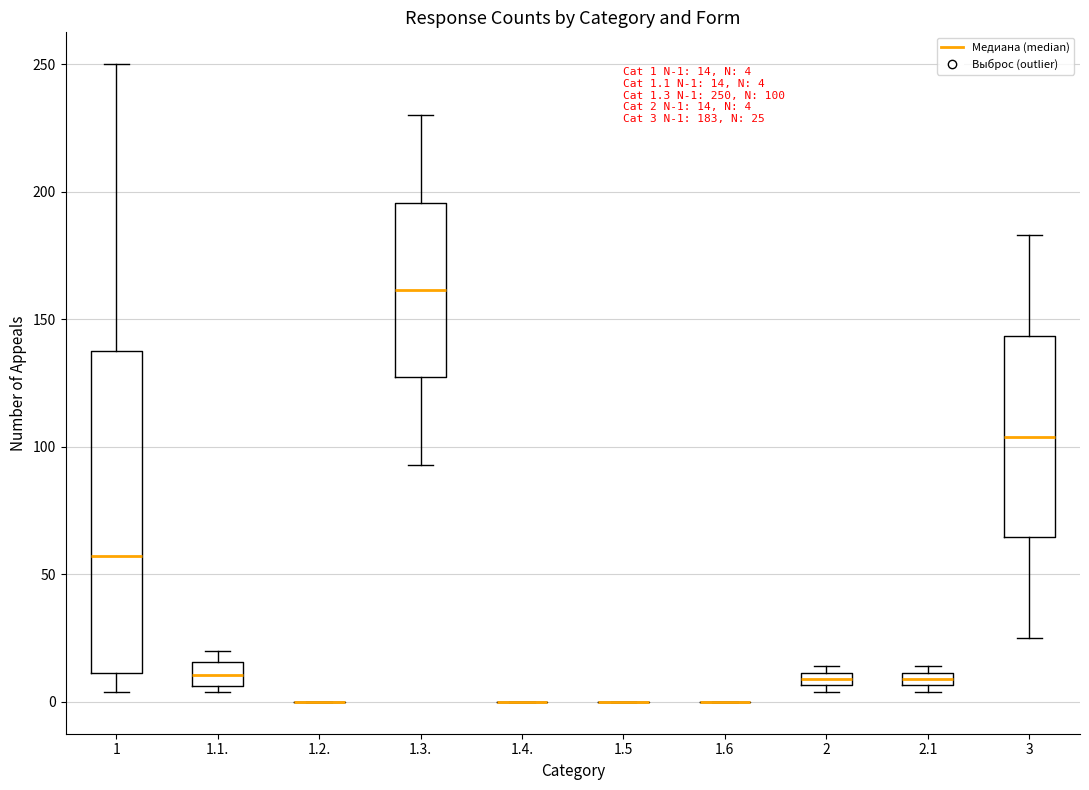

Which box is the tallest, from its lower edge to its upper edge?

1